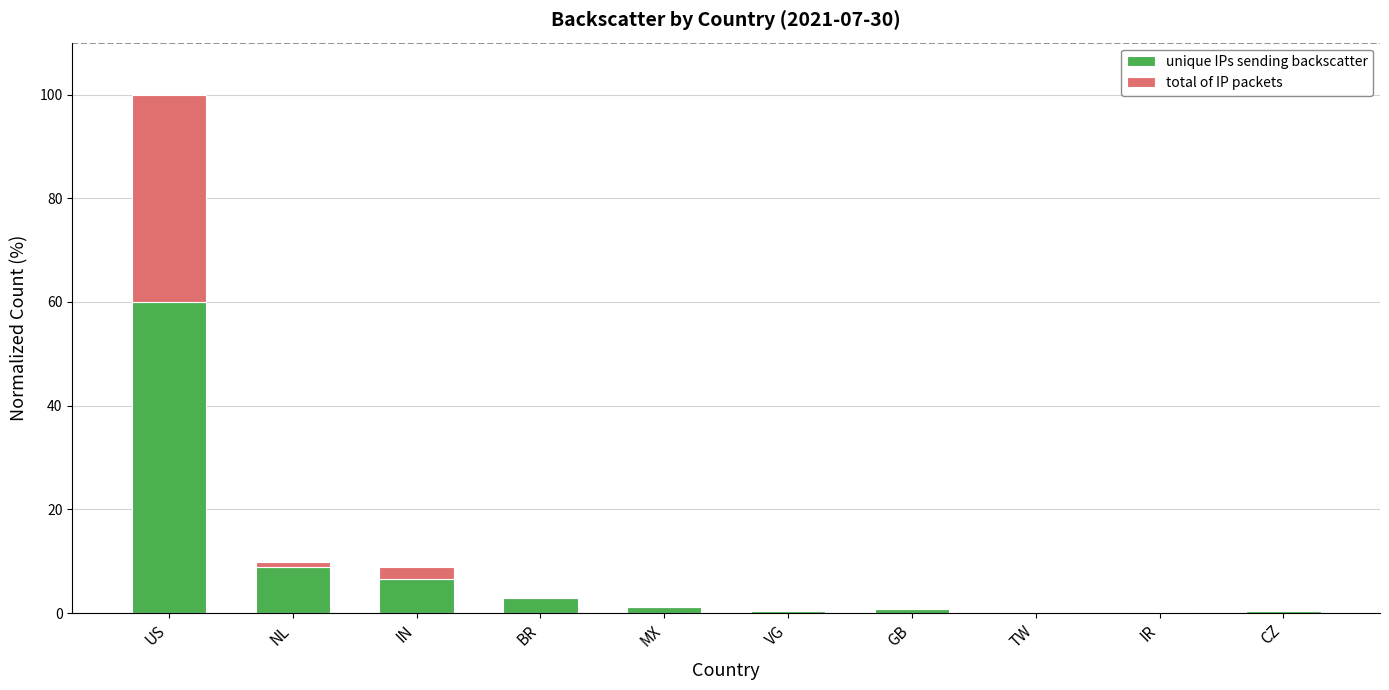

What is the maximum value for unique IPs sending backscatter?

60.0